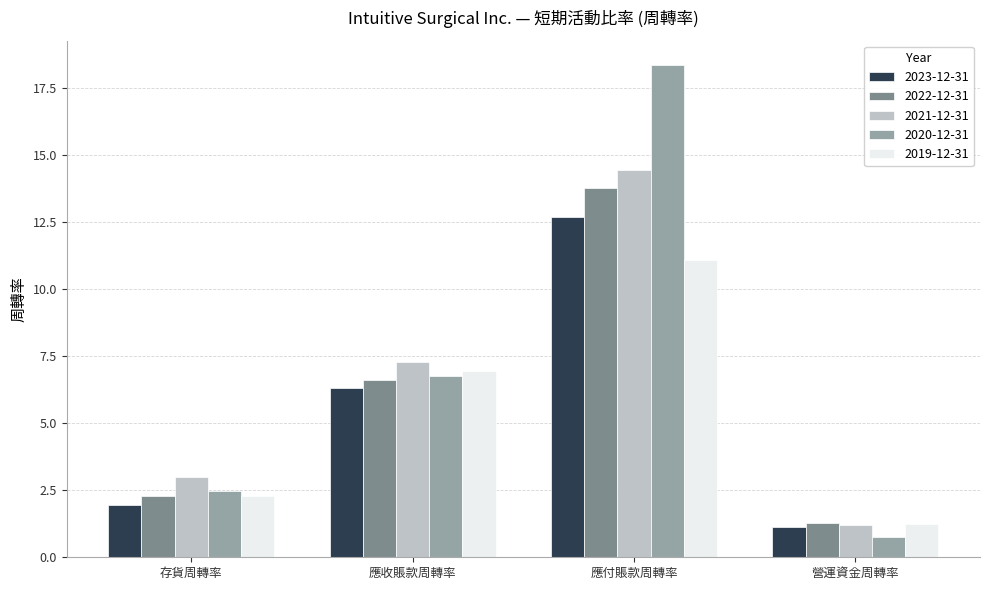

How many values in the 2022-12-31 series are below 6?

2